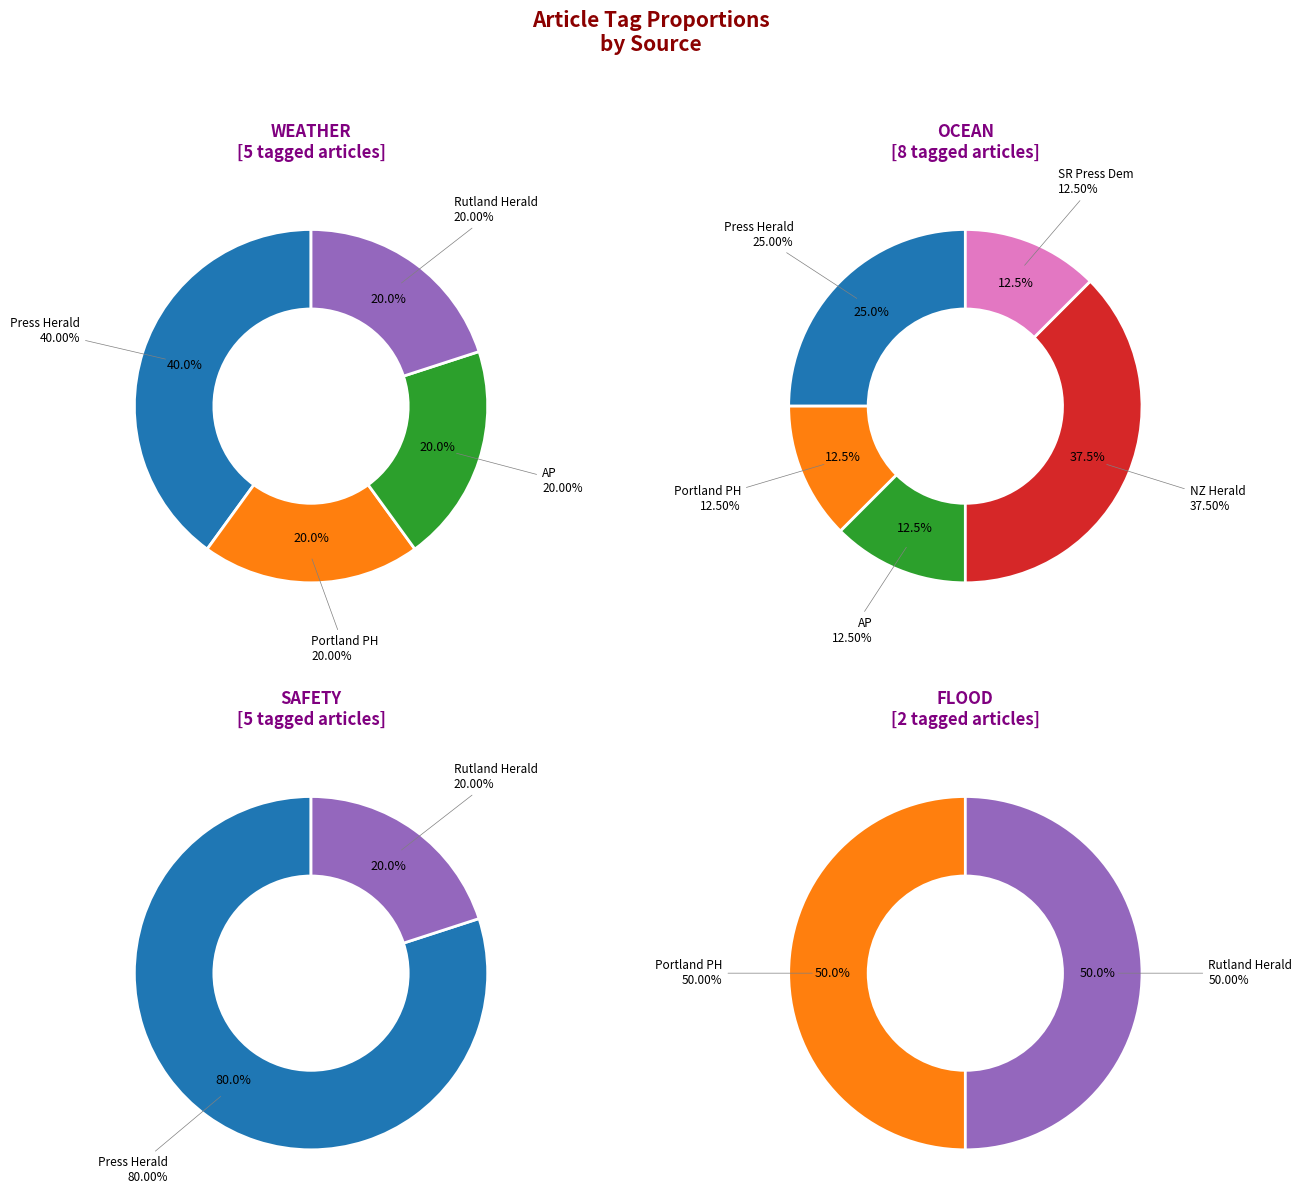

The Press Herald slice represents 0% of the pie. True or false?

True